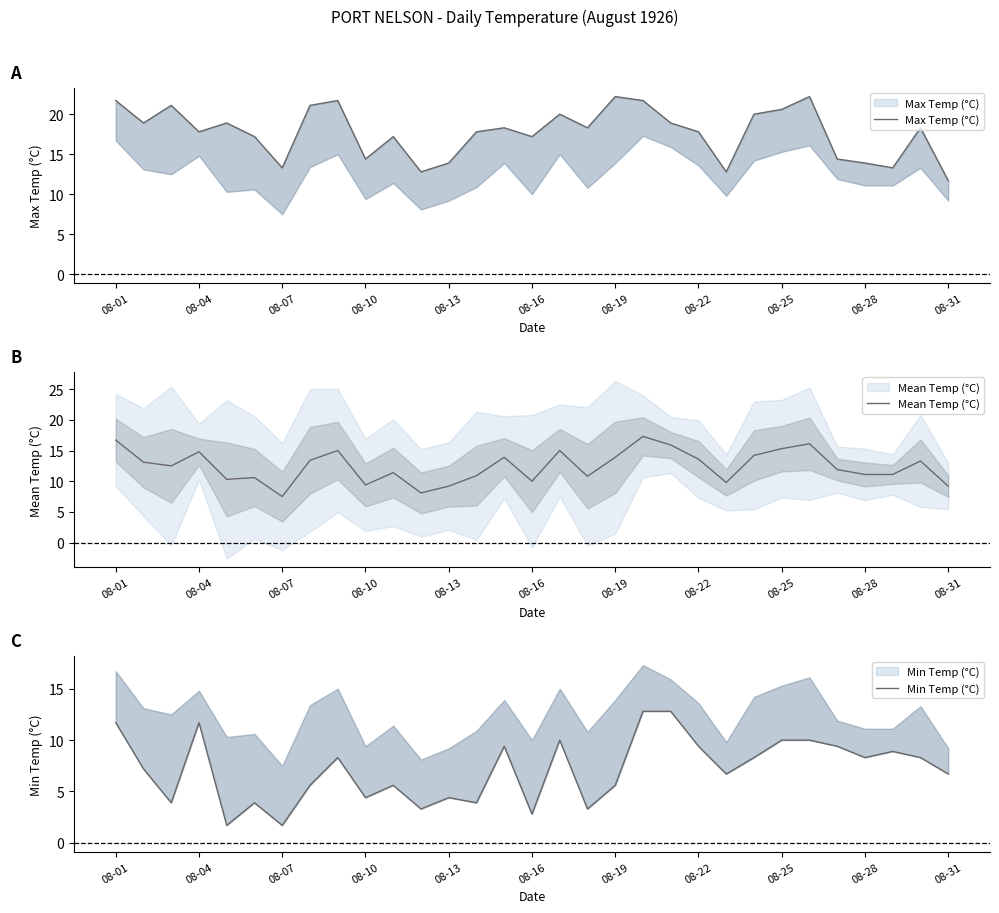

What is the approximate value of Mean Temp (°C) at 22?

9.8